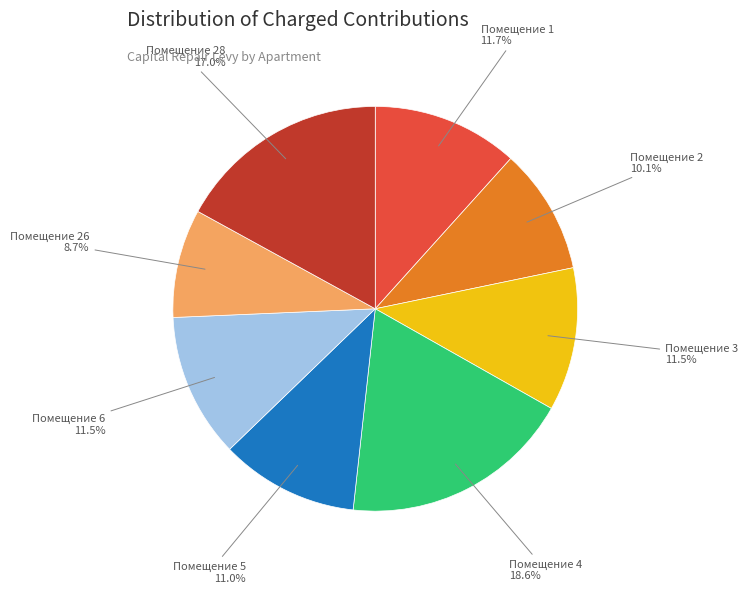

Which category has the smallest portion of the pie?

Помещение 26